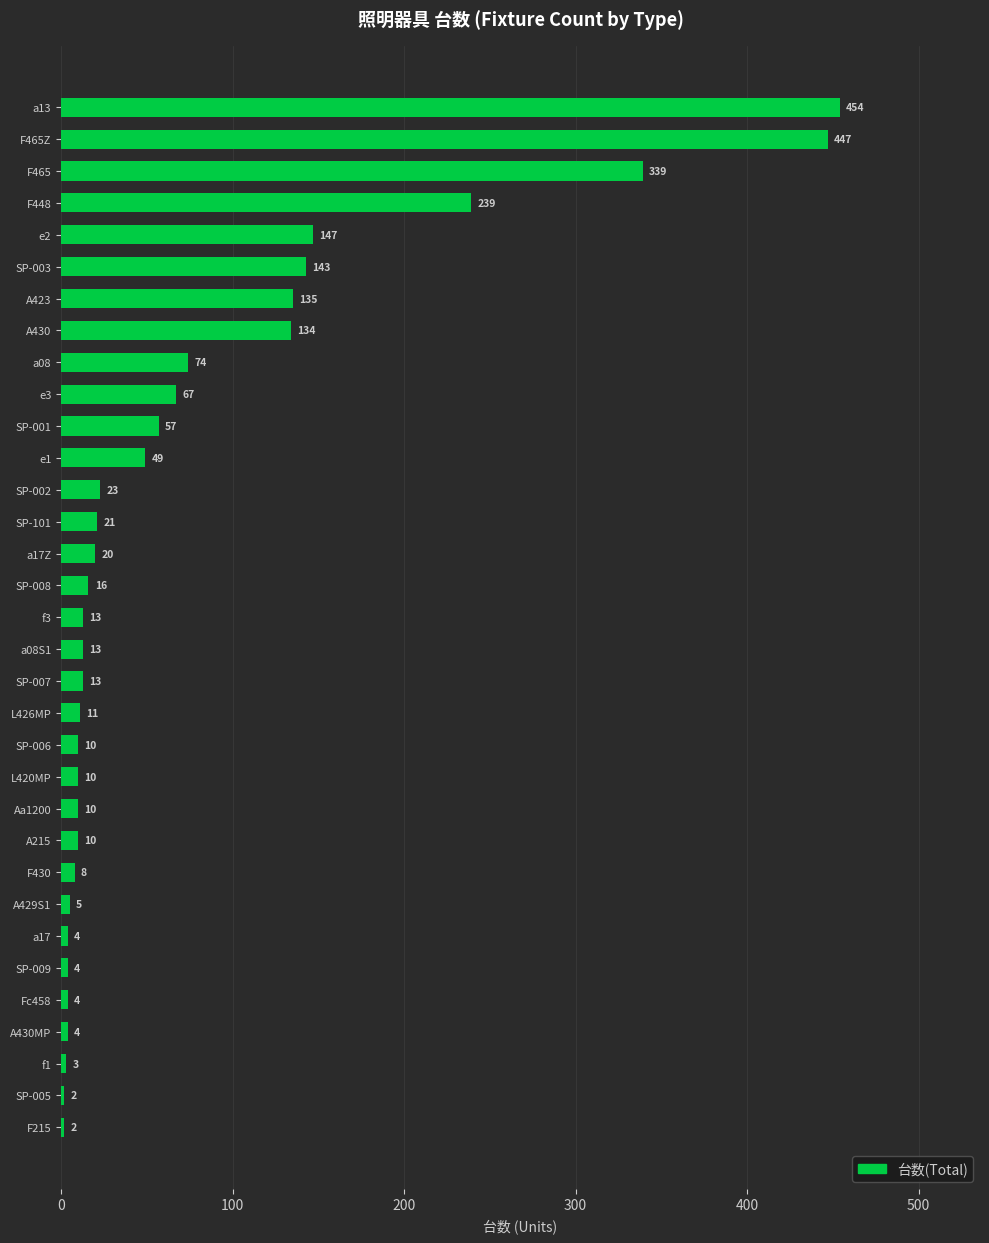

What is the sum of all values?

2491